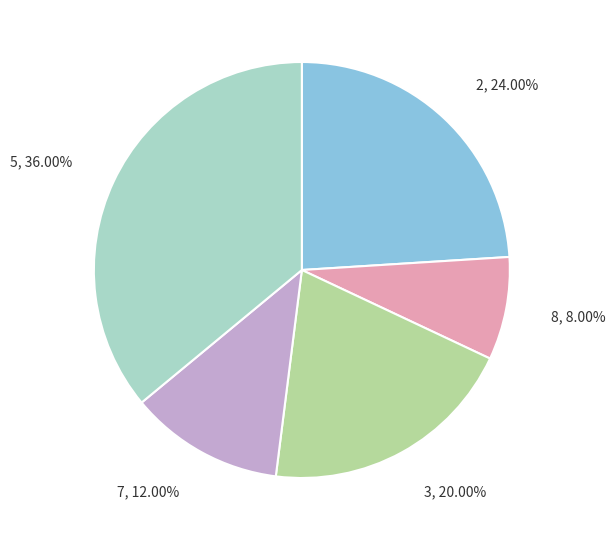

How many segments does this pie chart have?

5